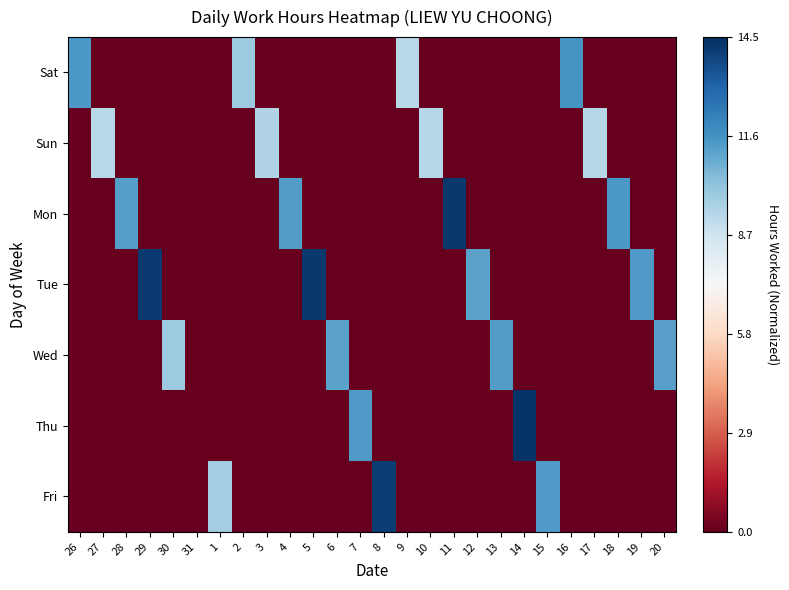

How many data points does each series have?

26